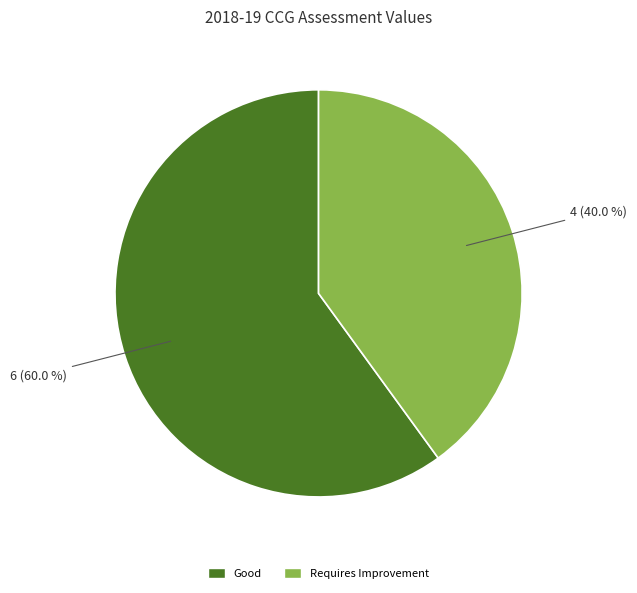

Is there a majority slice in this chart?

Yes